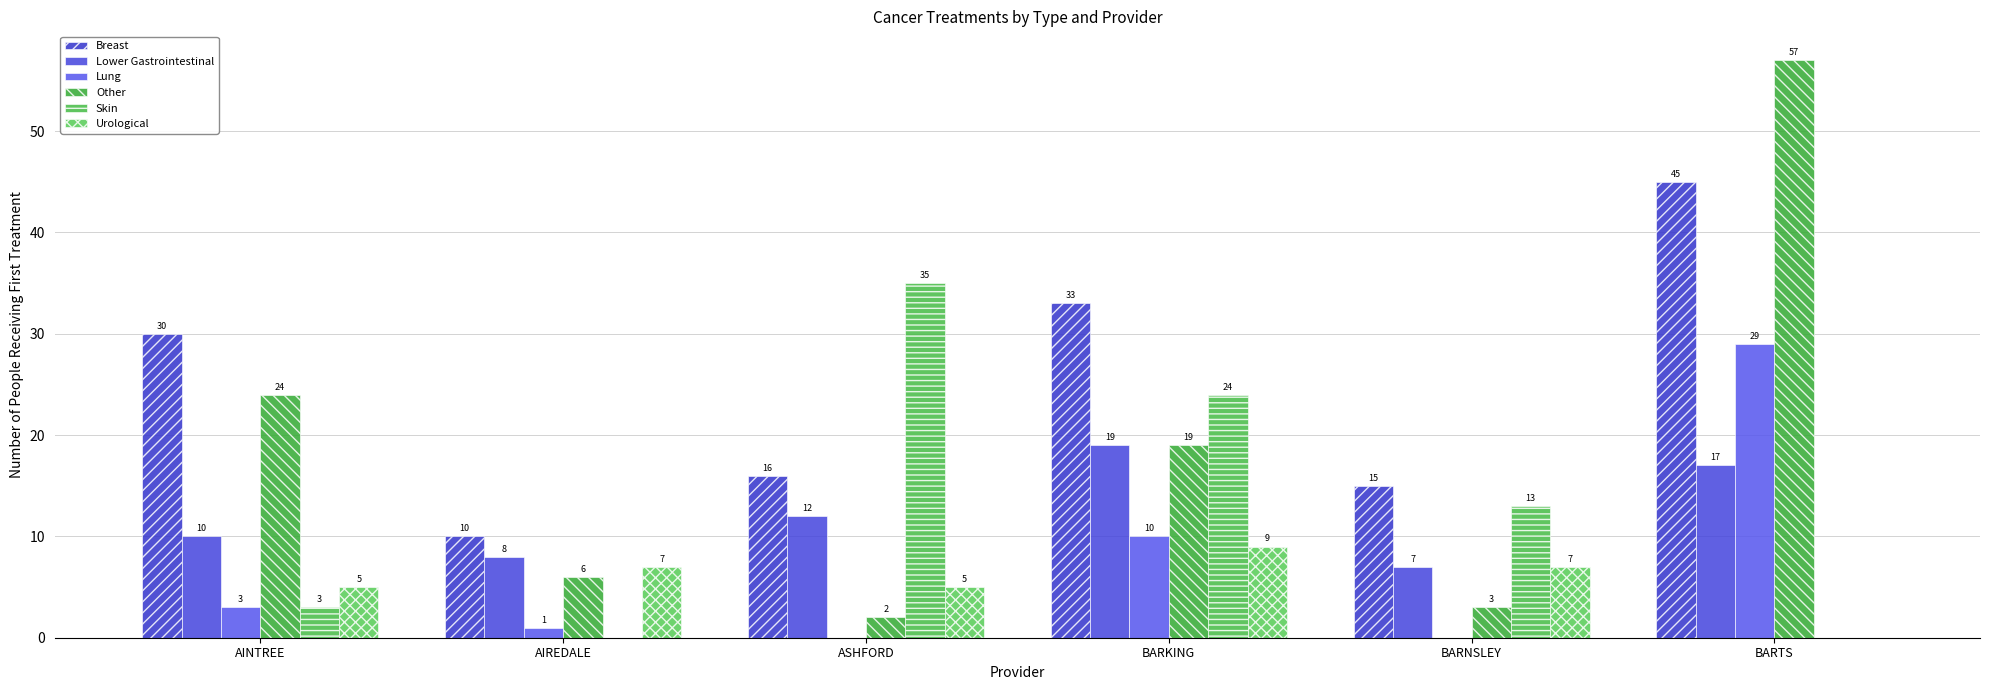

How many categories are shown in the chart?

6